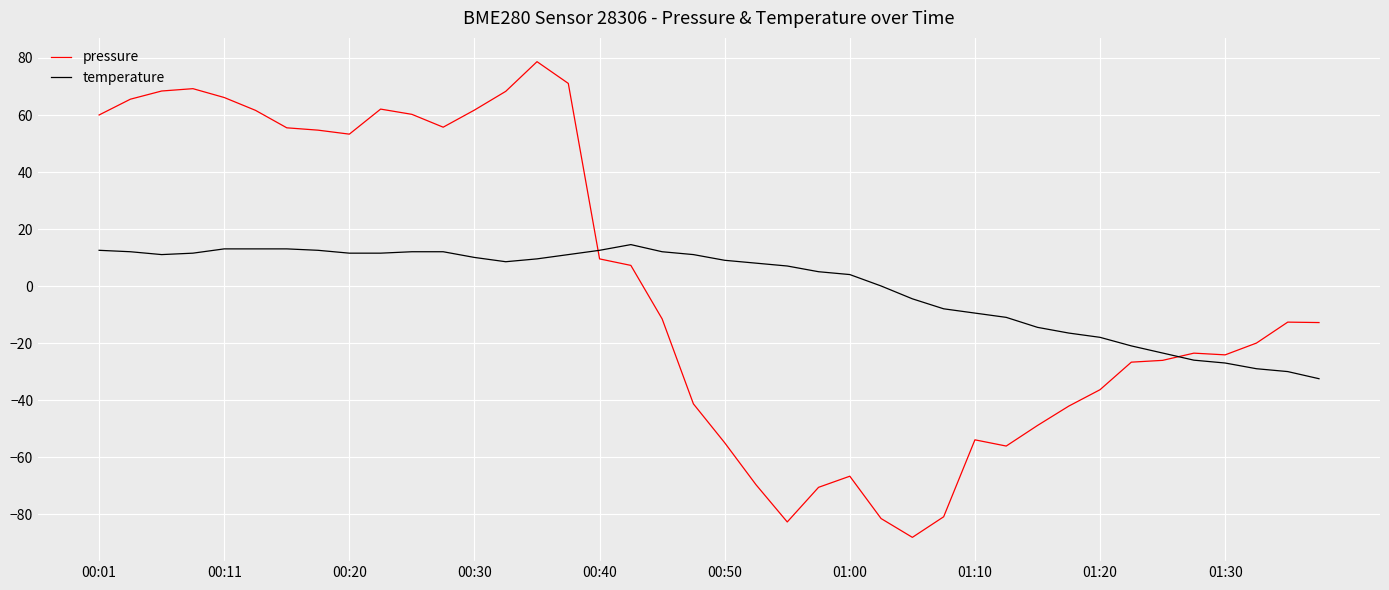

List the series in order of their peak value, lowest first.

temperature, pressure